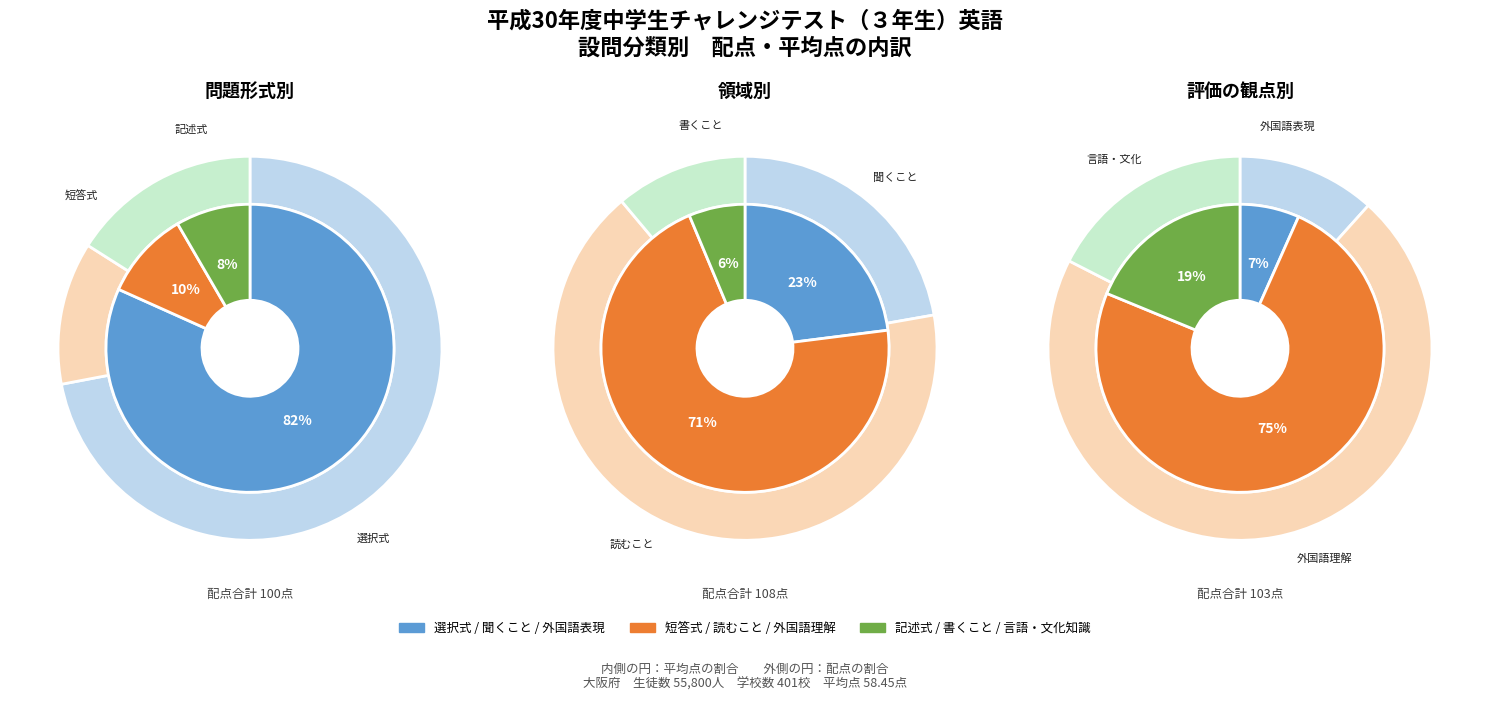

To the nearest percent, what is the combined percentage of 配点 and 平均点?

100%